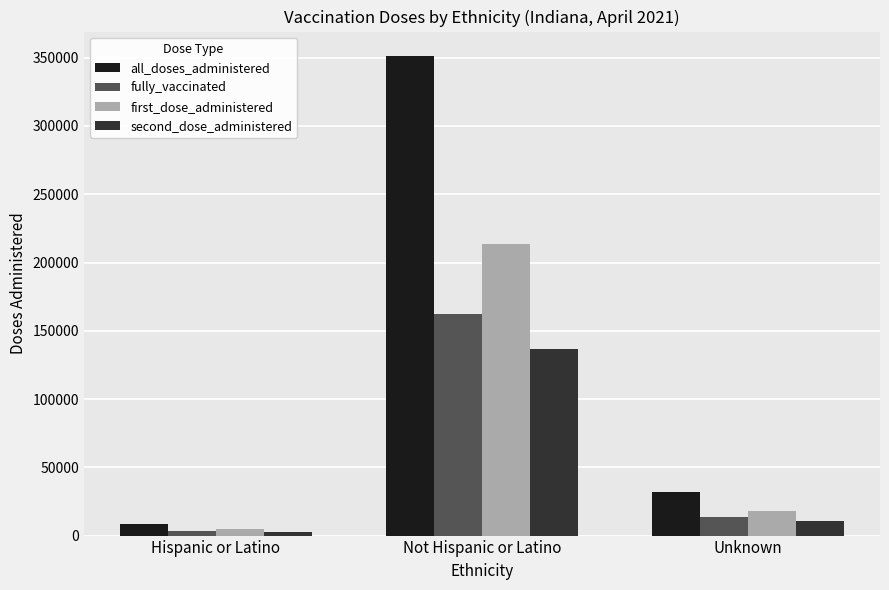

At which label does first_dose_administered reach its peak?

Not Hispanic or Latino